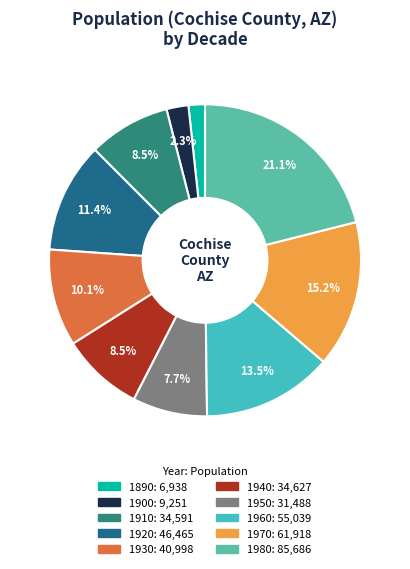

Does any single category account for the majority?

No